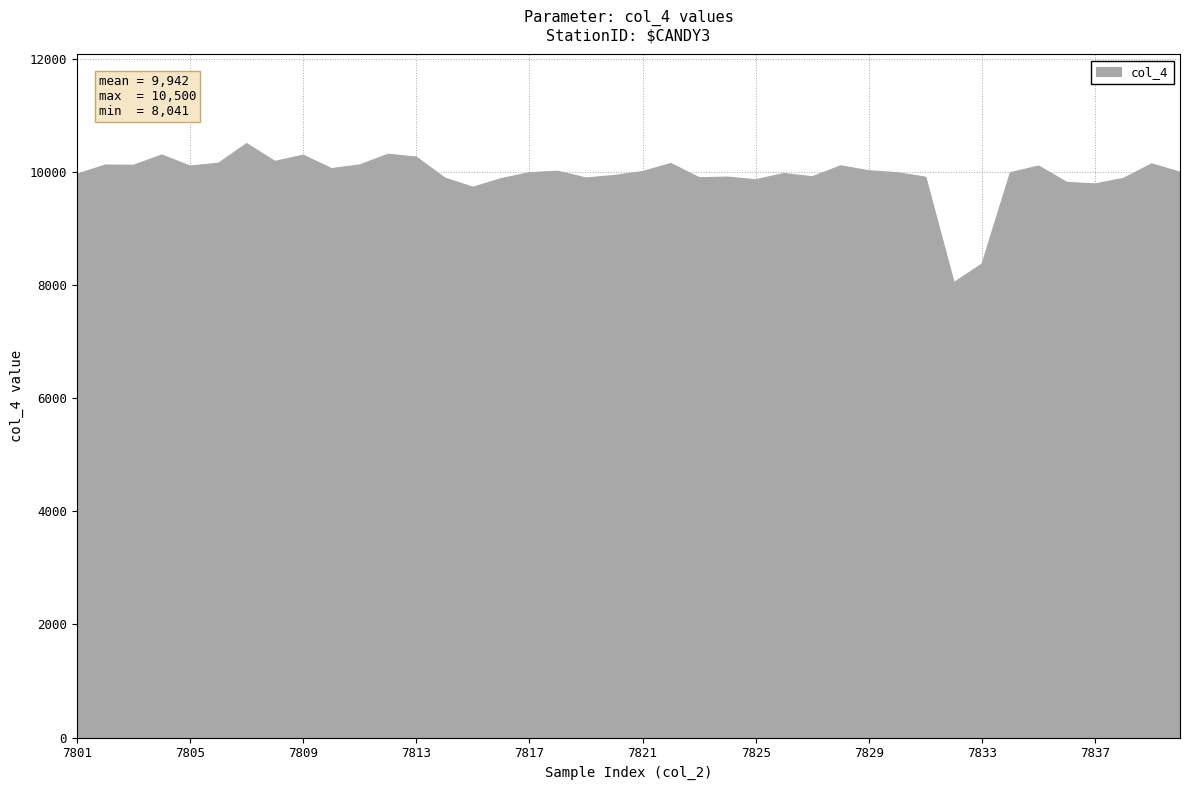

True or false: the data has more than 2 interior local peaks.

True